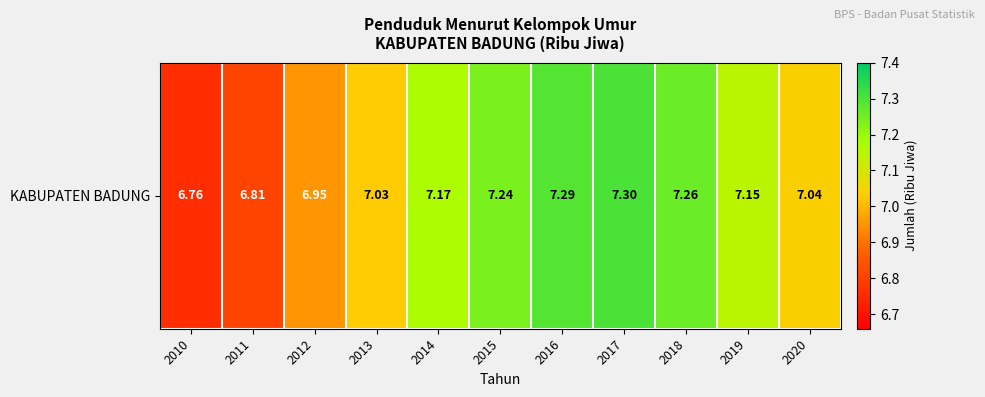

Reading right to left, list all the values displayed in this chart.

2020=7.0	2019=7.2	2018=7.3	2017=7.3	2016=7.3	2015=7.2	2014=7.2	2013=7.0	2012=7.0	2011=6.8	2010=6.8